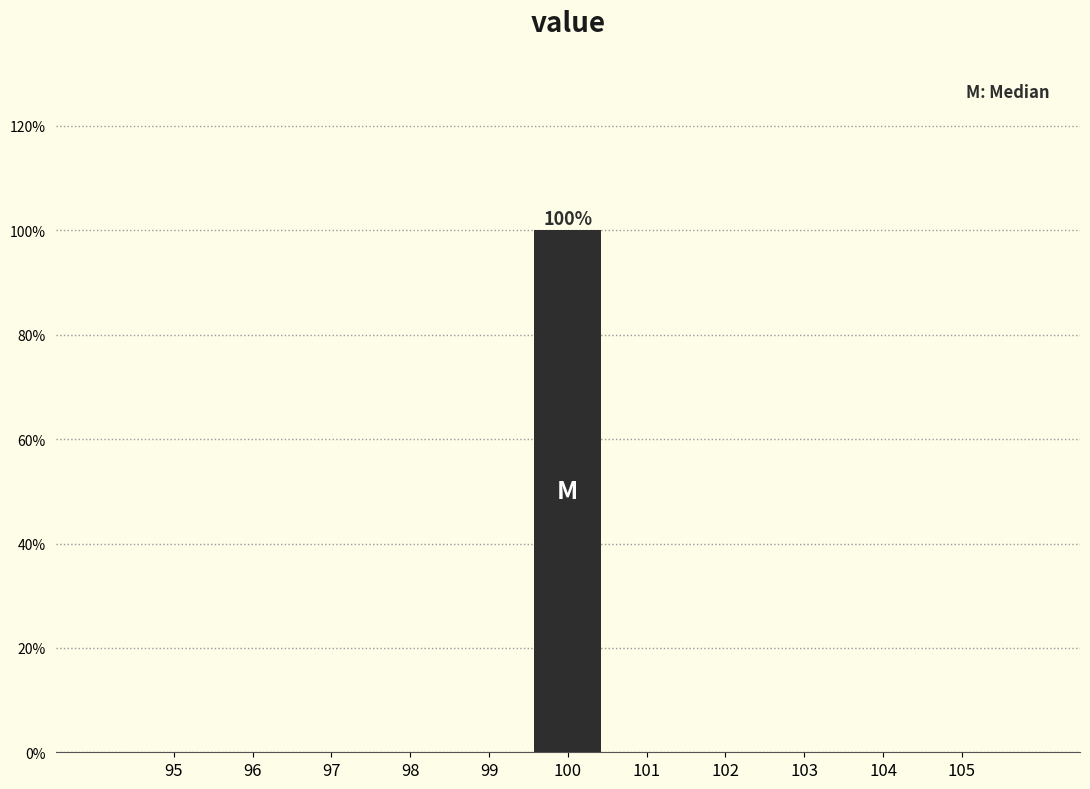

Over which range of the x-axis is the bar tallest?

99.5 to 100.5